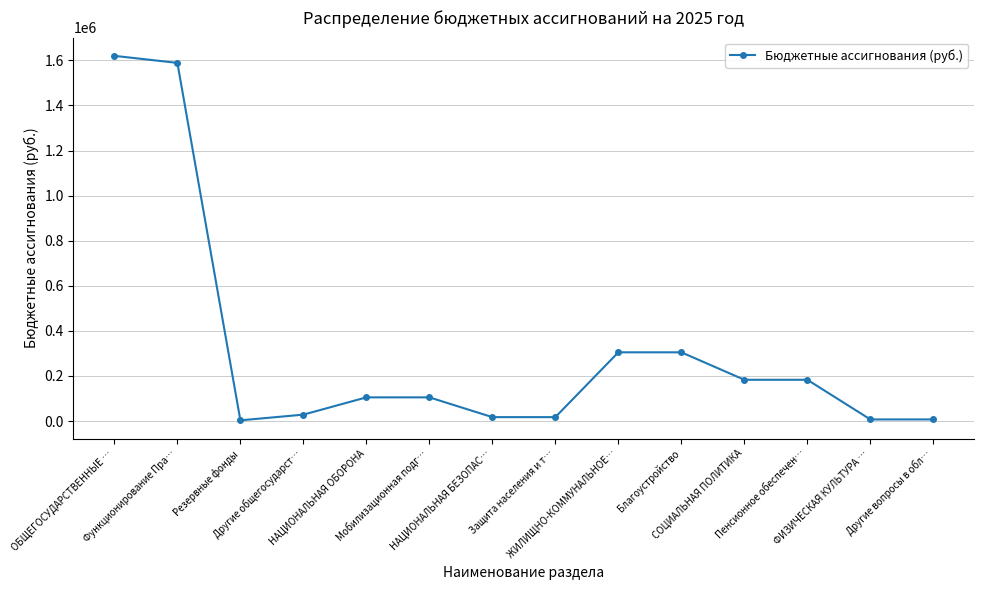

What is the greatest value displayed?

1620274.2